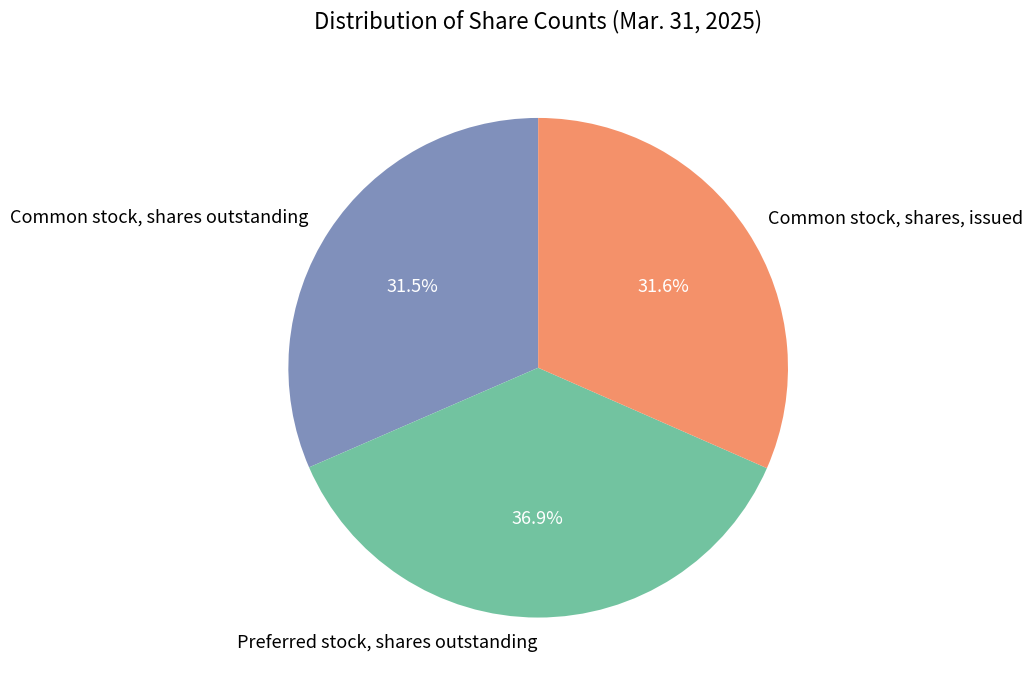

The Common stock, shares, issued slice represents 43% of the pie. True or false?

False